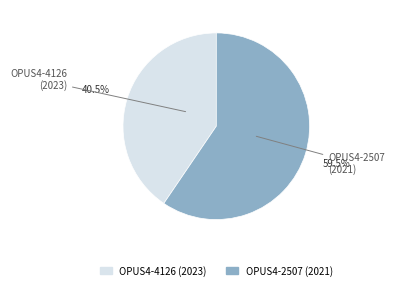

Which category has the smallest portion of the pie?

OPUS4-4126 (2023)